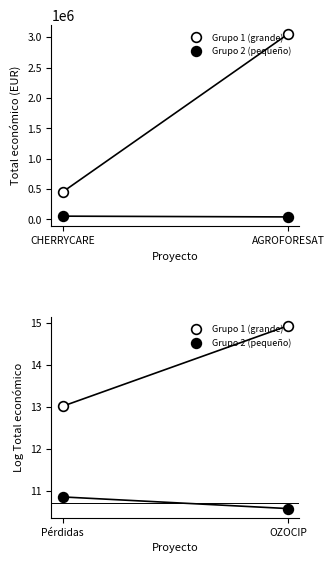

How many Grupo 2 (pequeño) values are between 10 and 11?

2